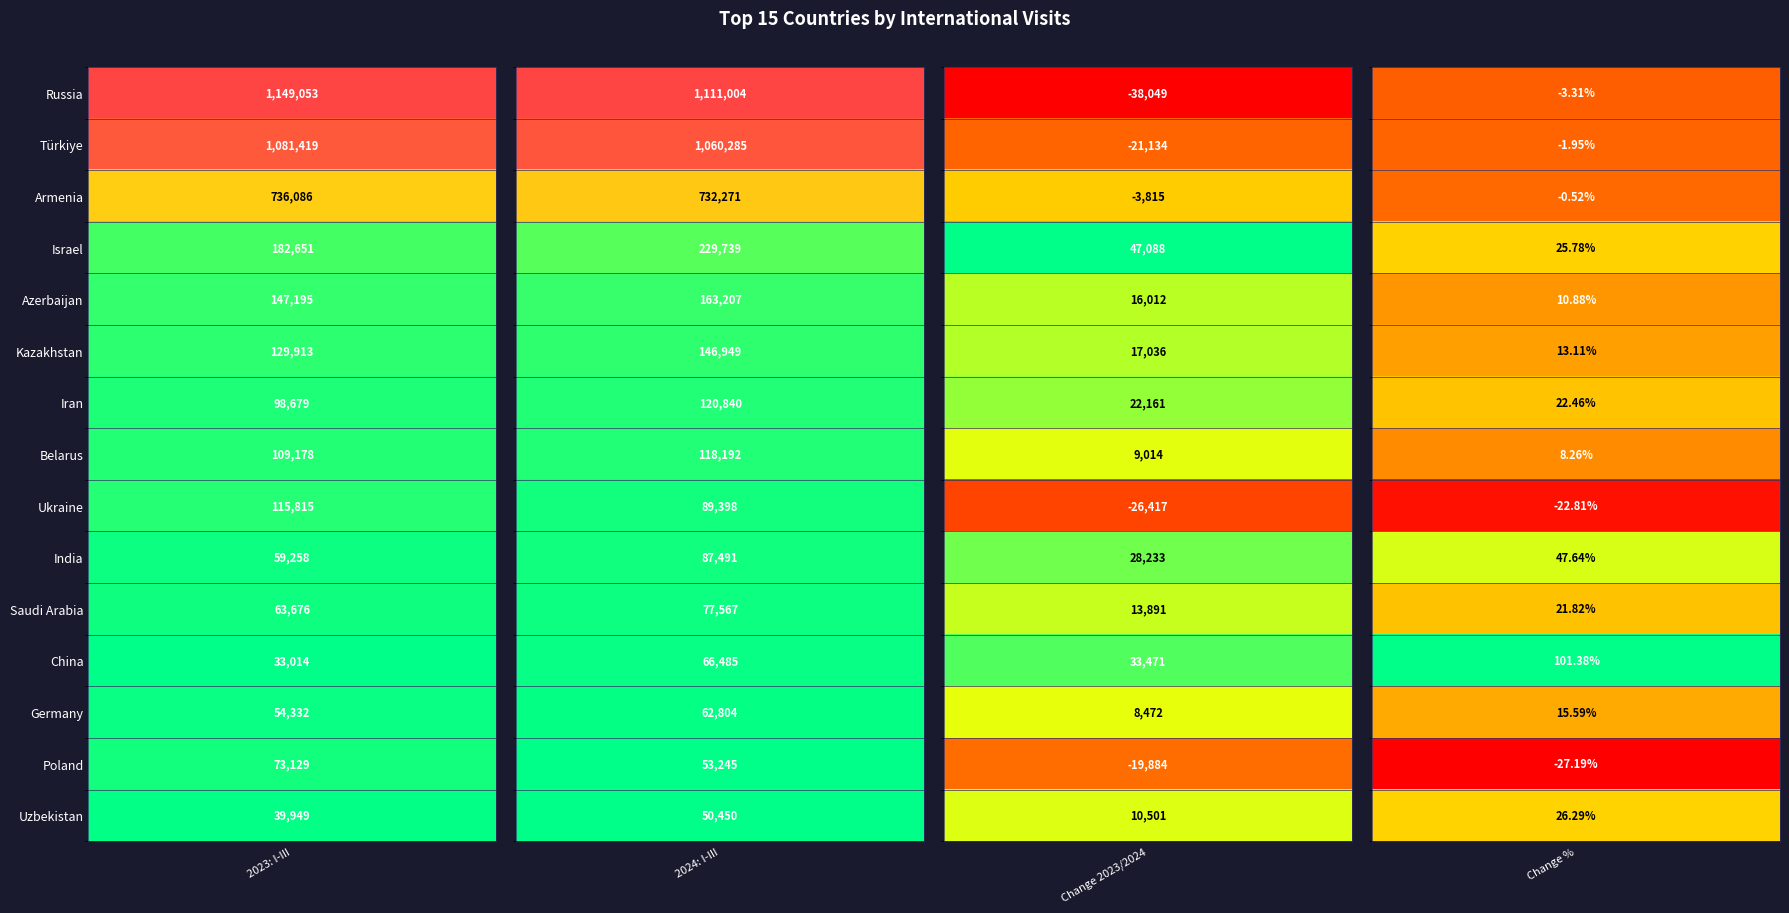

Is it true that Ukraine equals 115815.0 at Russia?

True